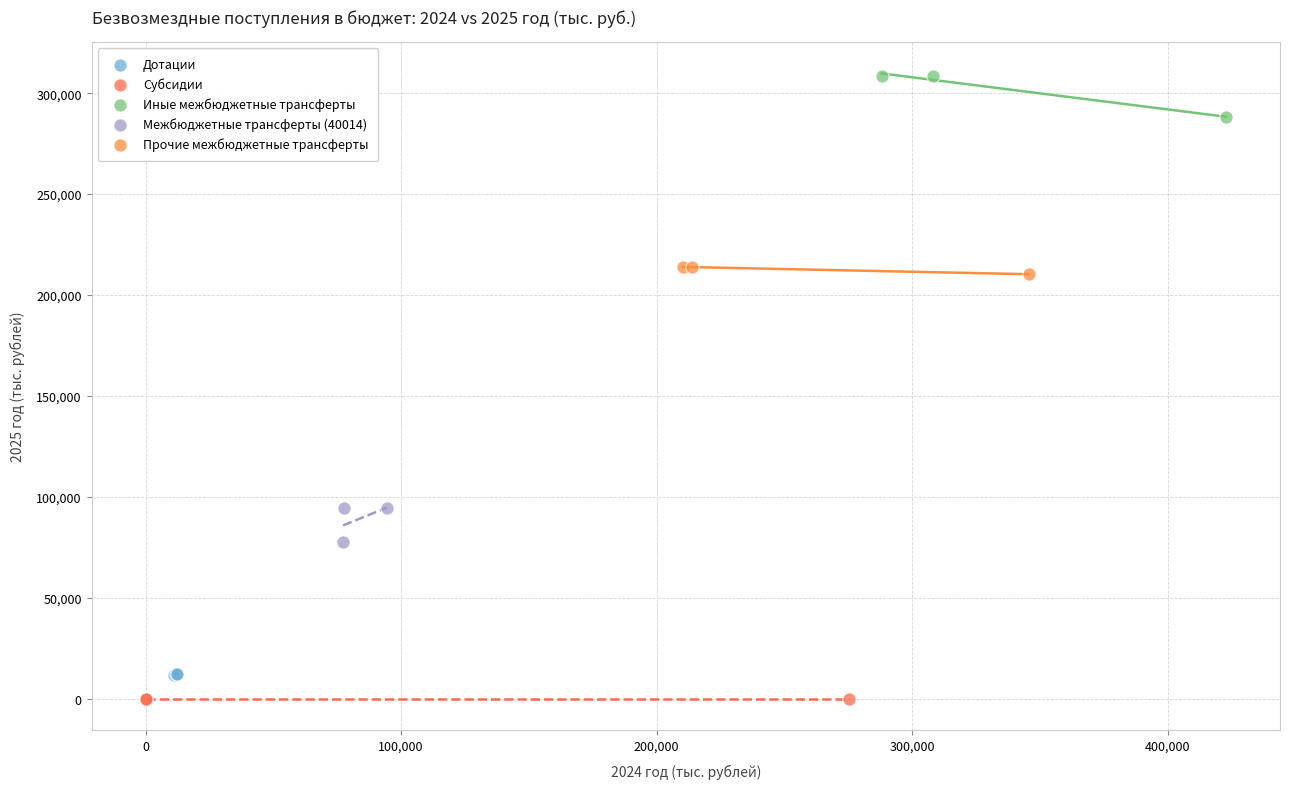

Which series reaches the maximum Y coordinate?

Иные межбюджетные трансферты